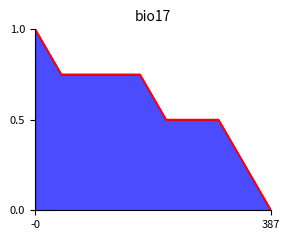

What is the greatest value displayed?

1.0